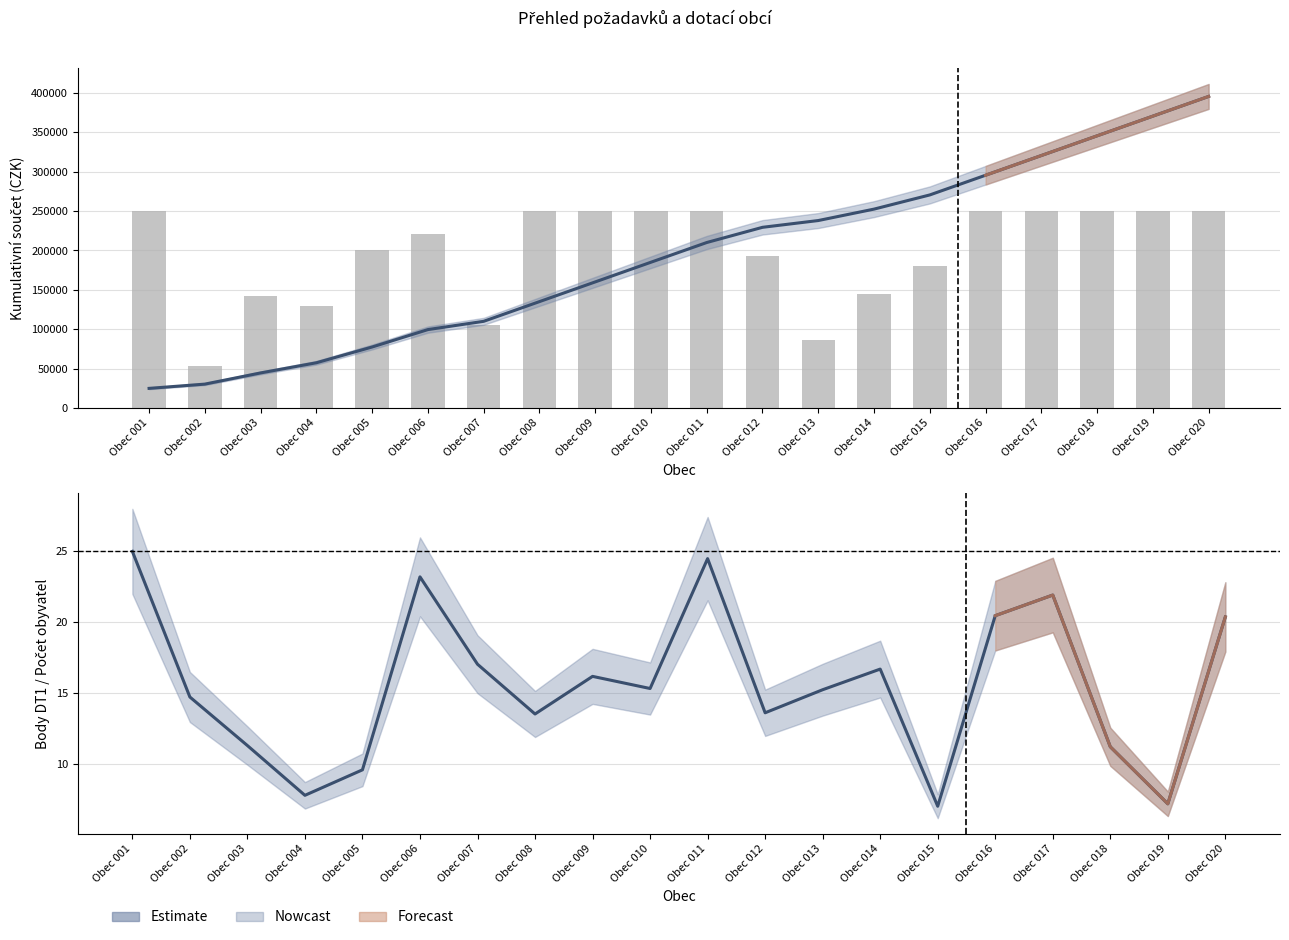

At how many categories does at least one series exceed 354298?

2